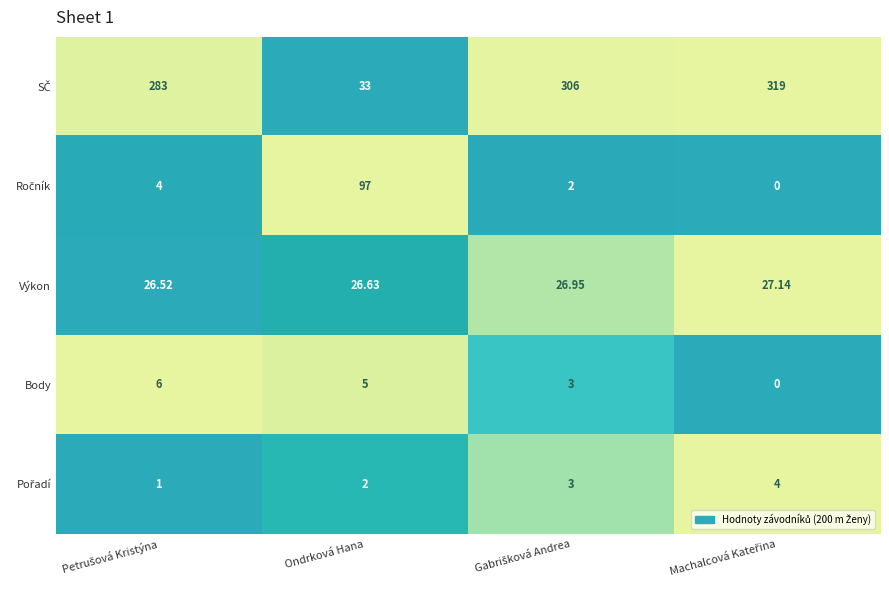

How many data points does each series have?

4